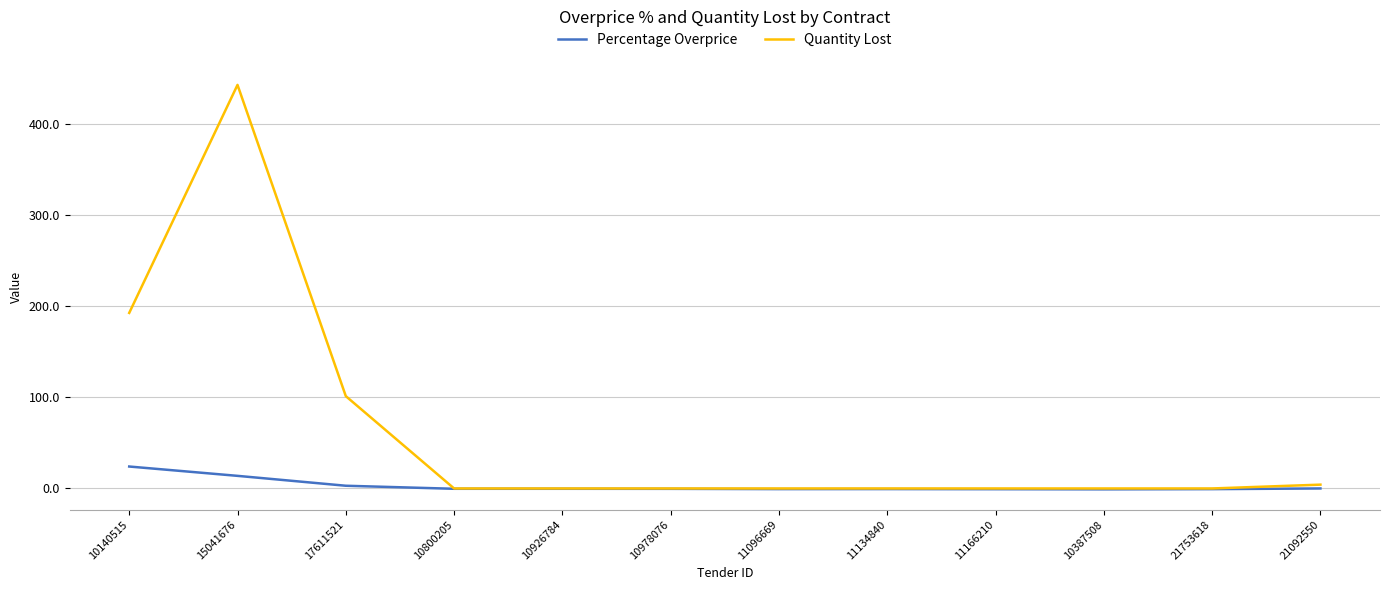

The value of Quantity Lost at 10978076 is 0.0. True or false?

True